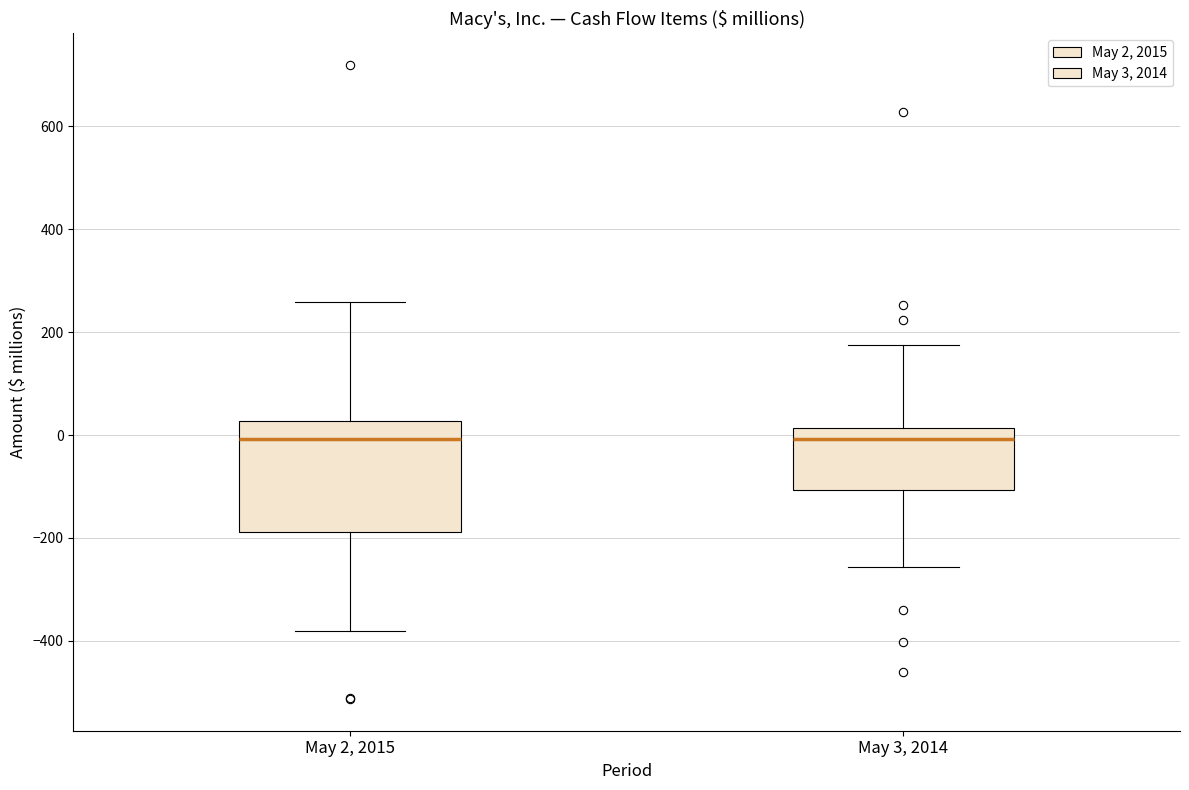

Which box is the tallest, from its lower edge to its upper edge?

May 2, 2015